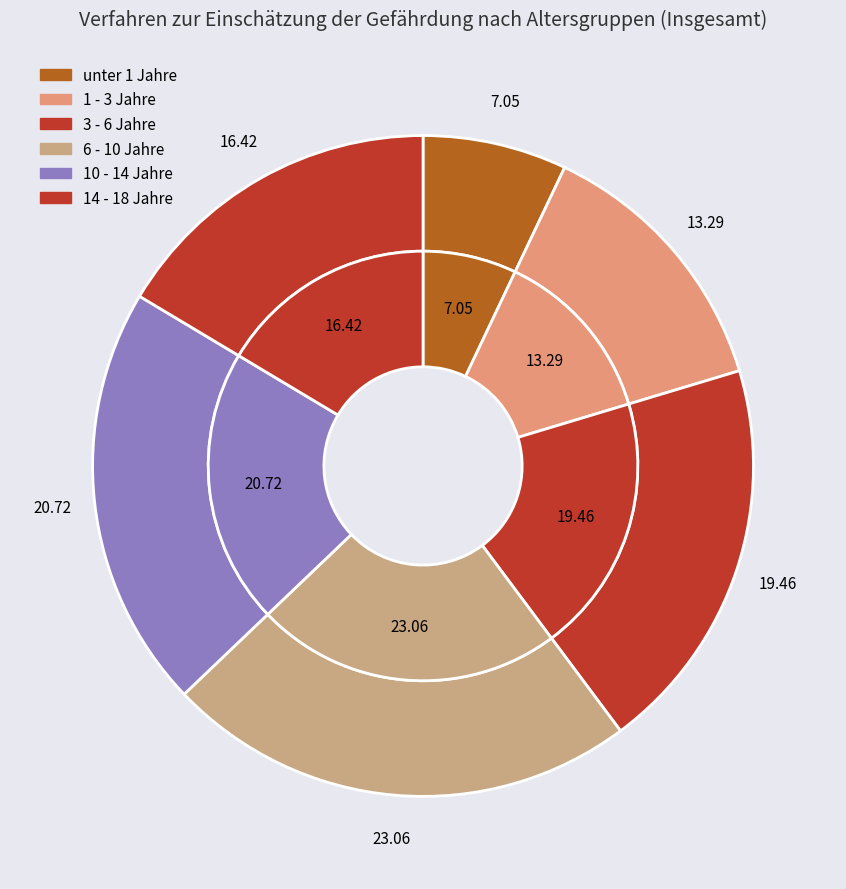

Does 14 - 18 represent more than half of the total?

No